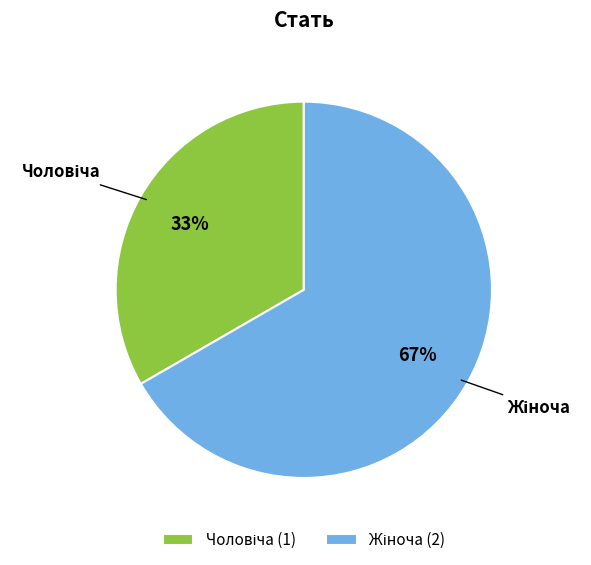

To the nearest percent, what is the average slice percentage?

50%